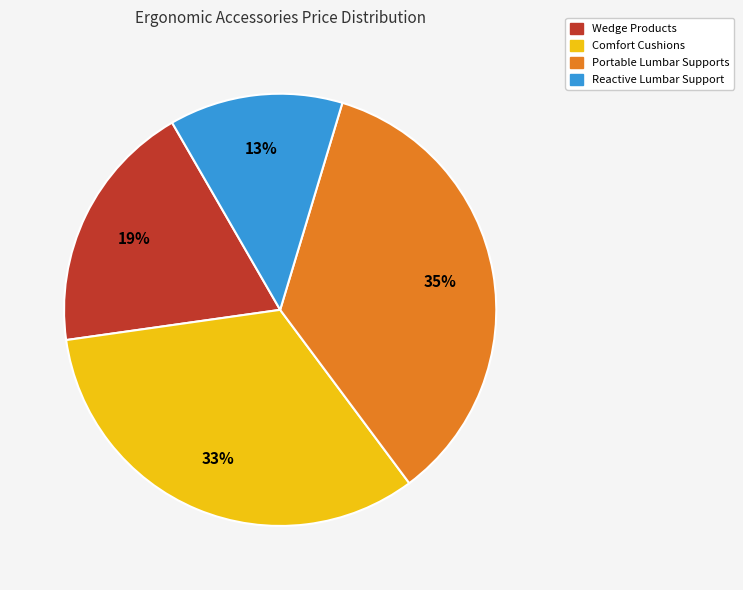

How many slices are in this pie chart?

4